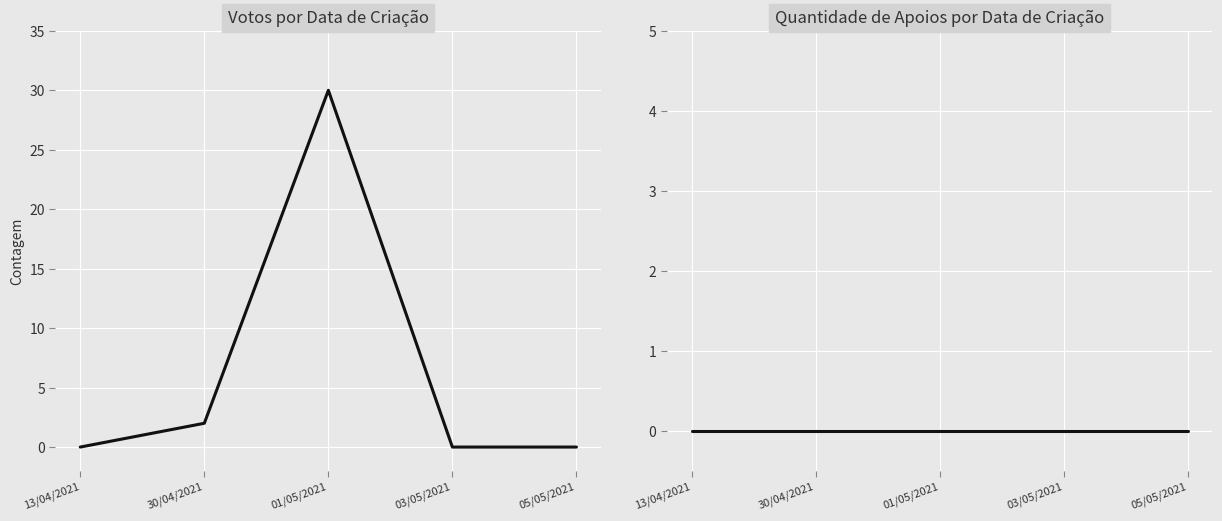

What is the total value across all series at 01/05/2021?

30